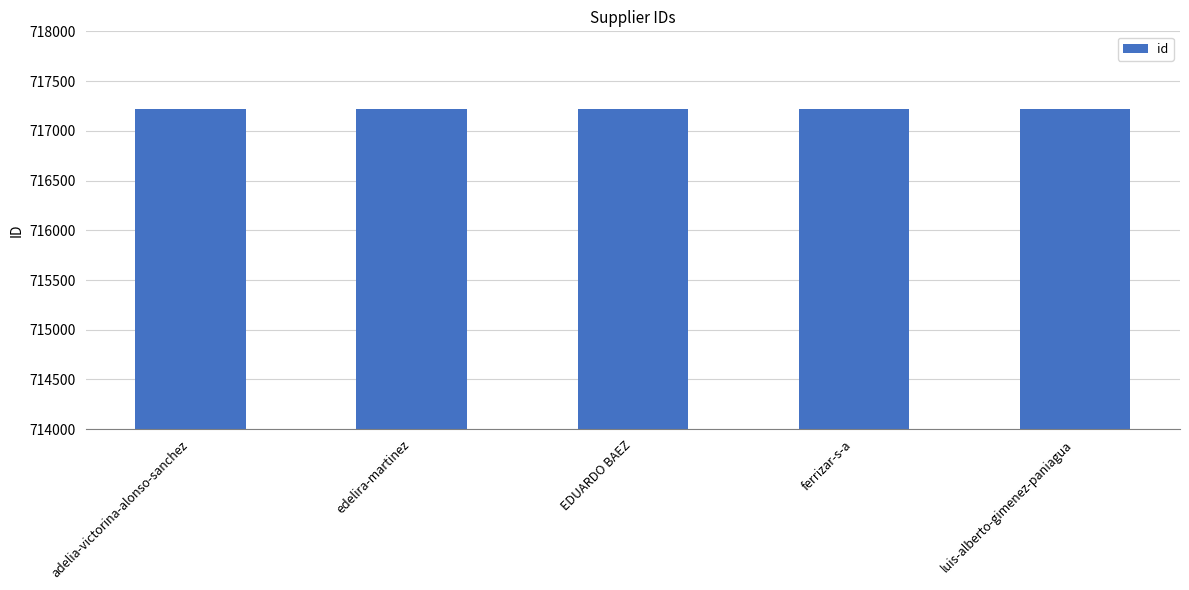

Approximately how many times larger is the value at edelira-martinez compared to adelia-victorina-alonso-sanchez?

1.0